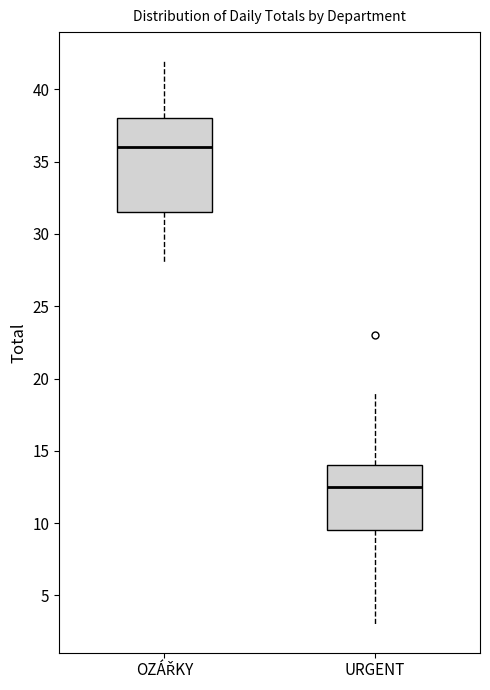

Comparing the boxes themselves (not the whiskers), which one is the tallest?

OZÁŘKY